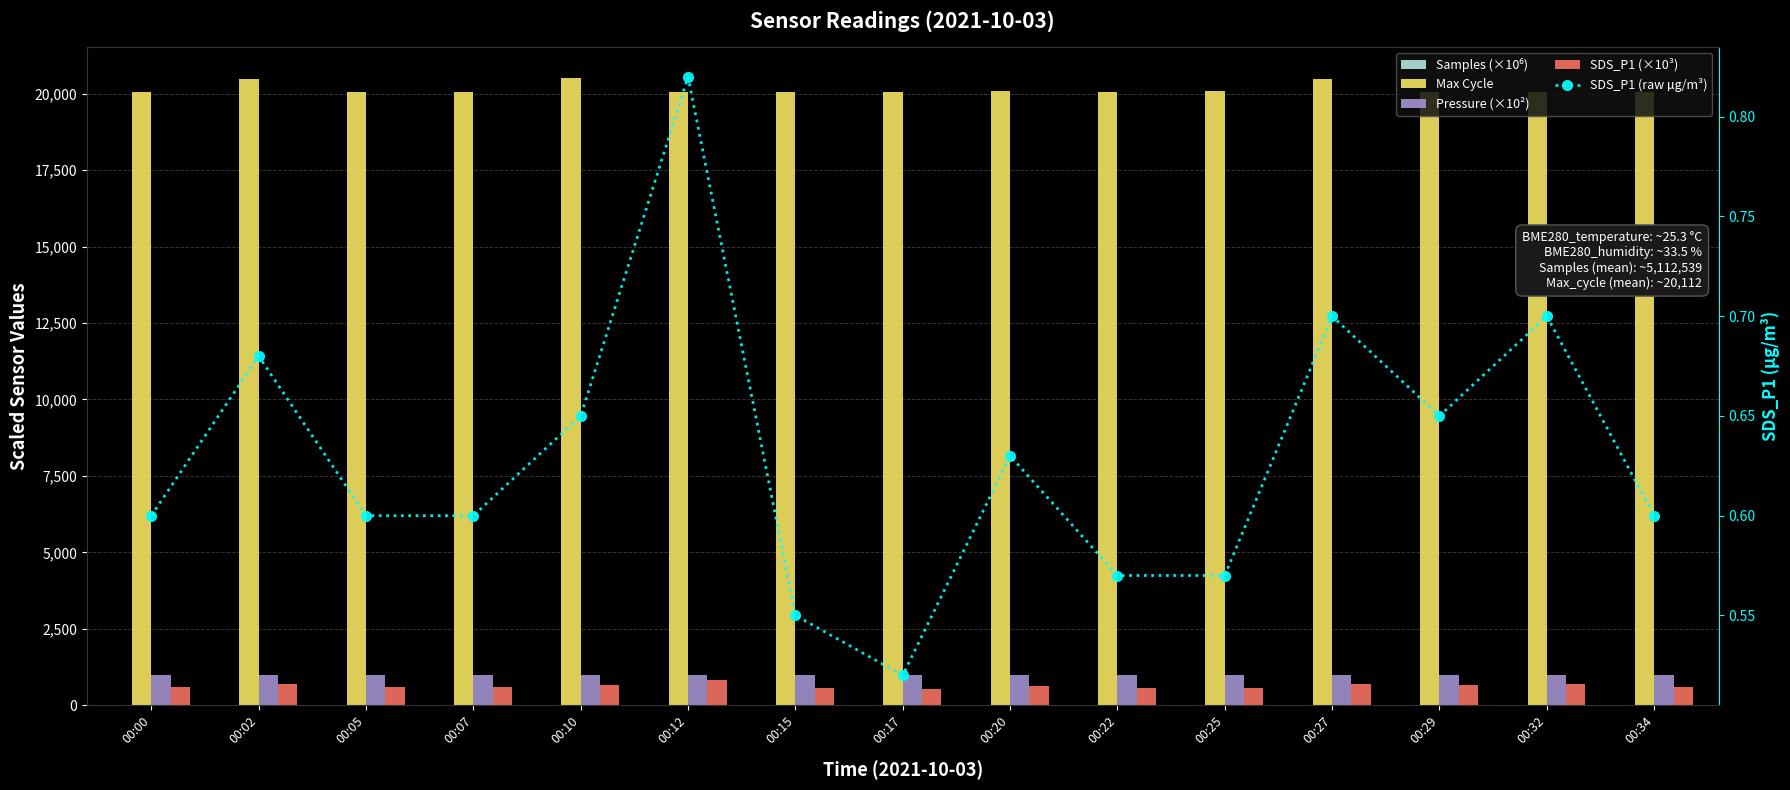

What is the spread (max minus min) of values at 00:00?

20042.4